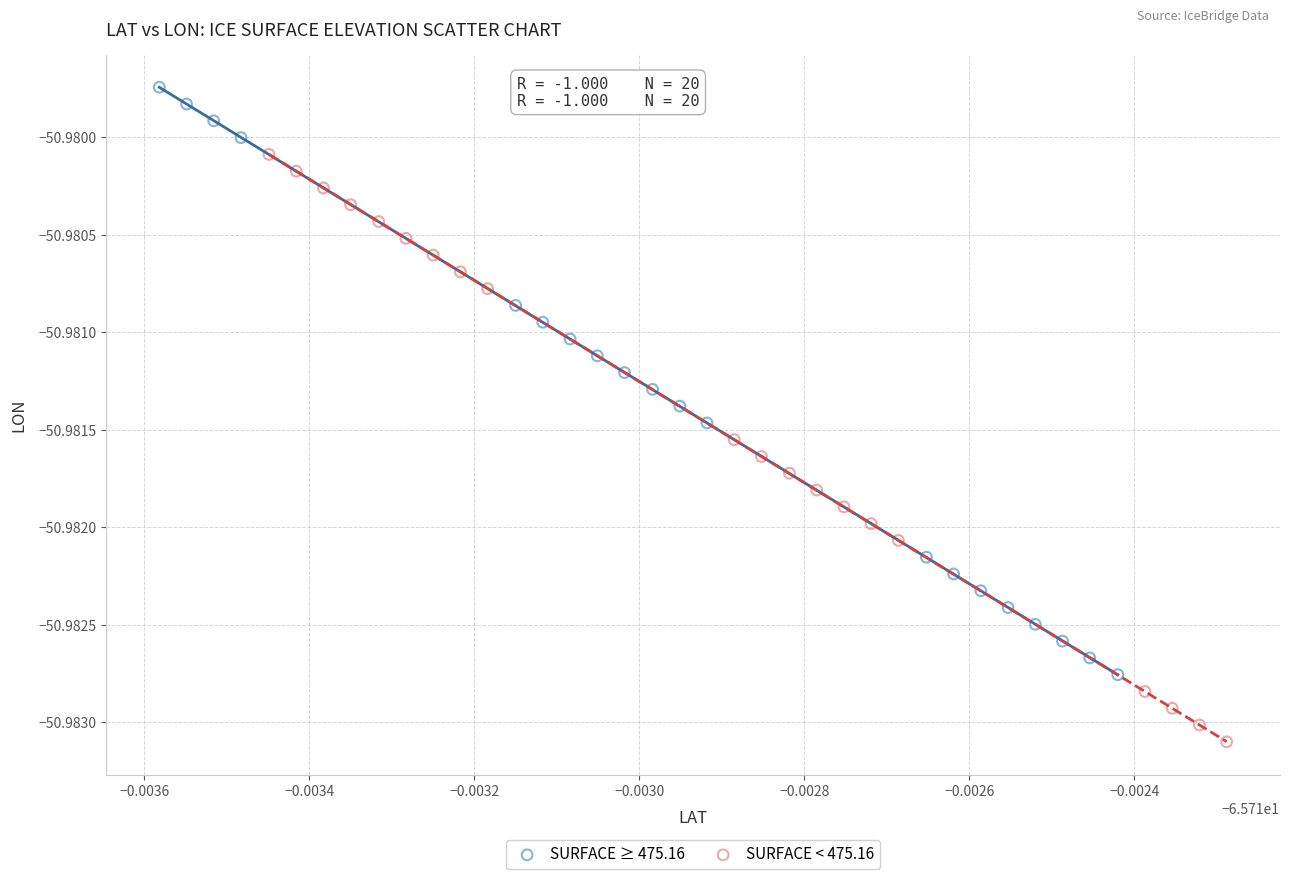

What are all the series names shown in the legend?

SURFACE ≥ 475.16, SURFACE < 475.16